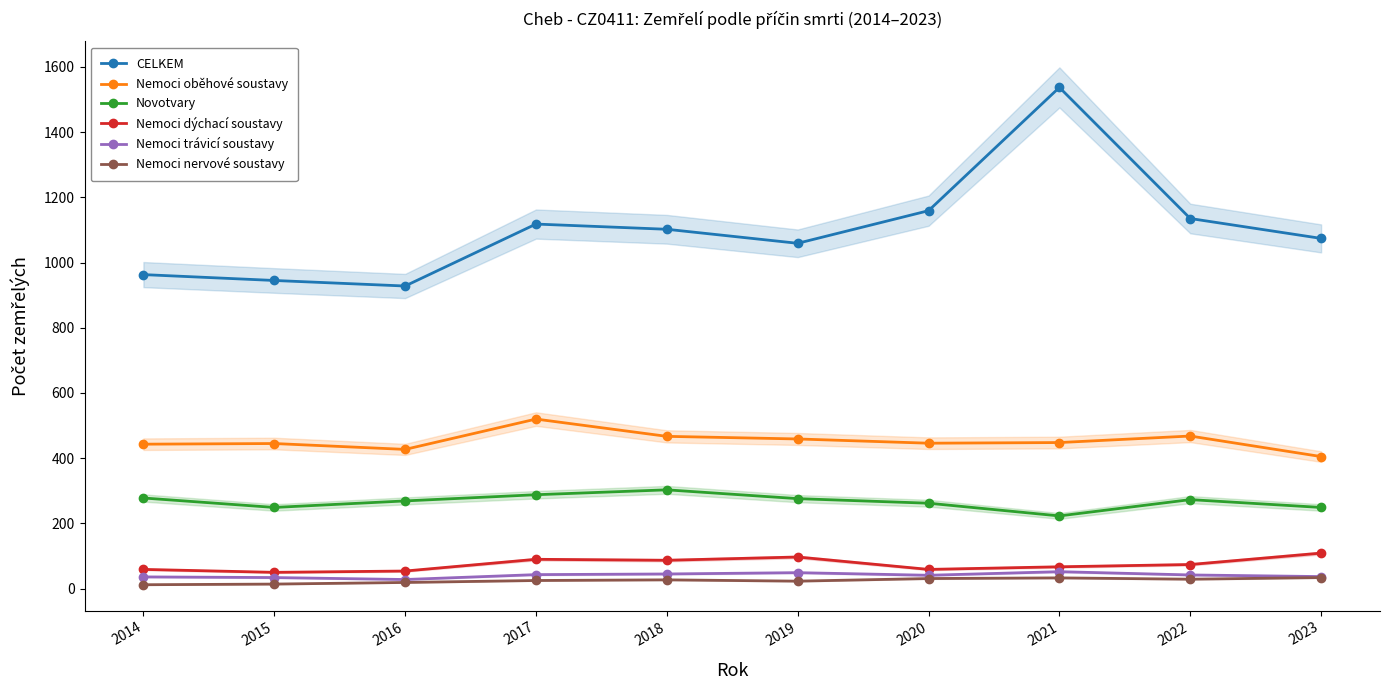

In Nemoci trávicí soustavy, how many points are higher than both neighbors (excluding endpoints)?

2